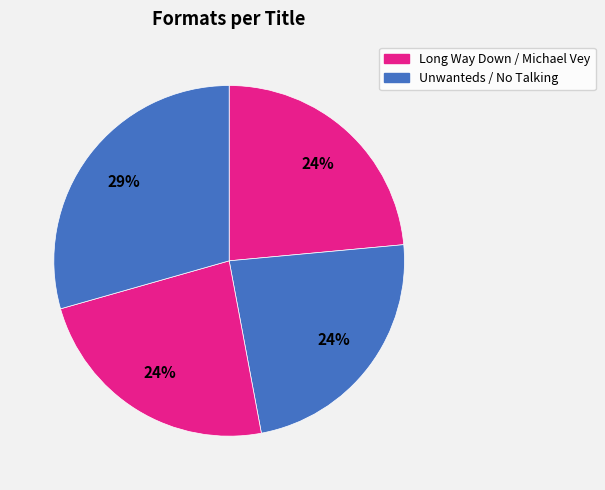

Count the number of slices in the pie.

4